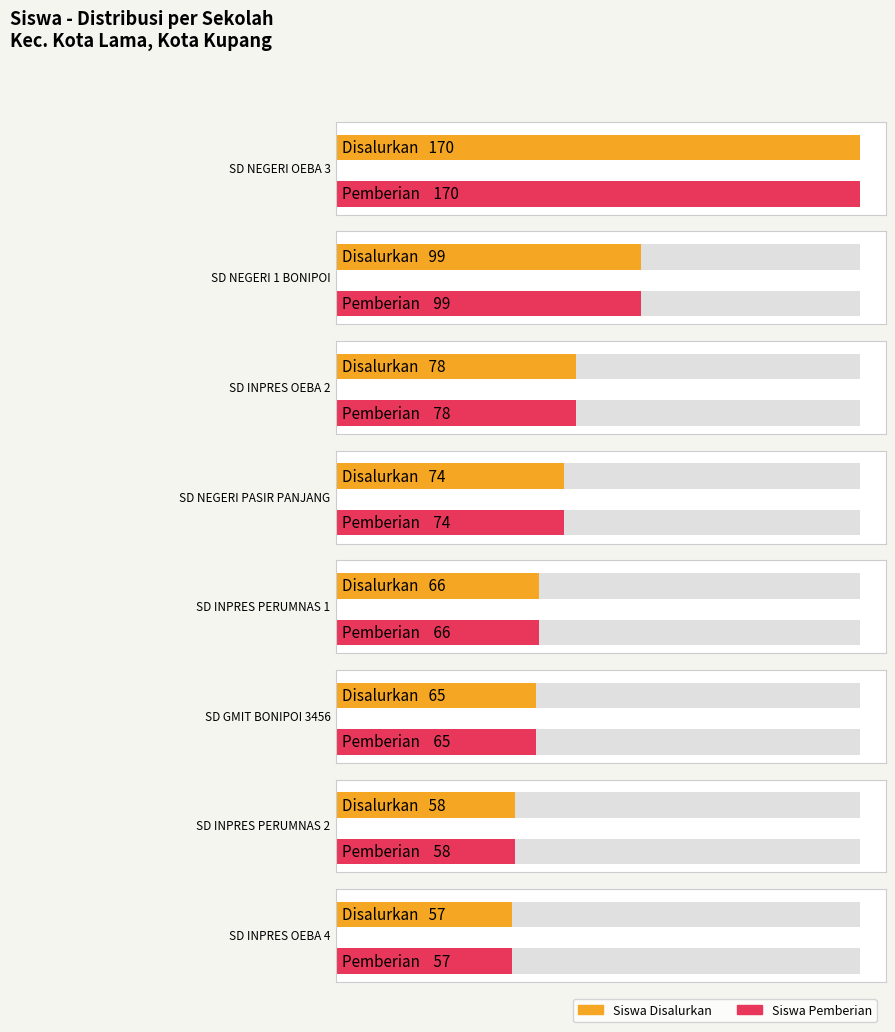

At which label is Pemberian (Siswa) closest to 85?

SD INPRES OEBA 2